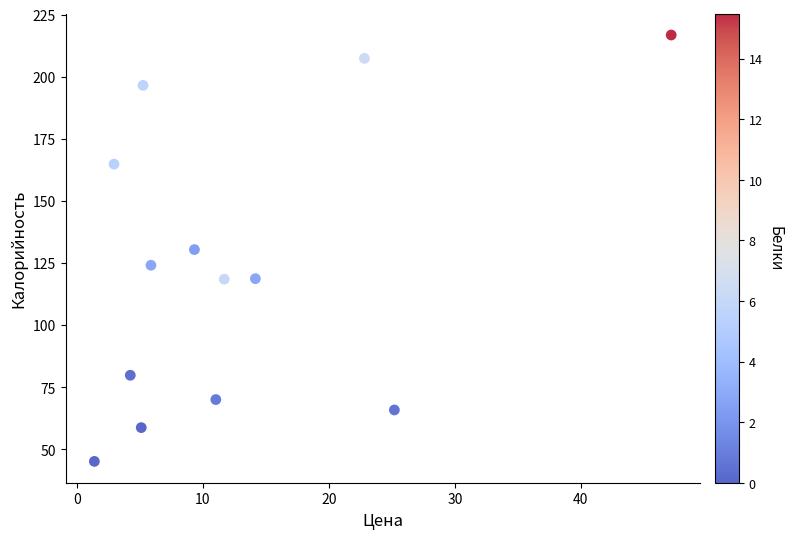

What is the range of X values (max minus min)?

45.8